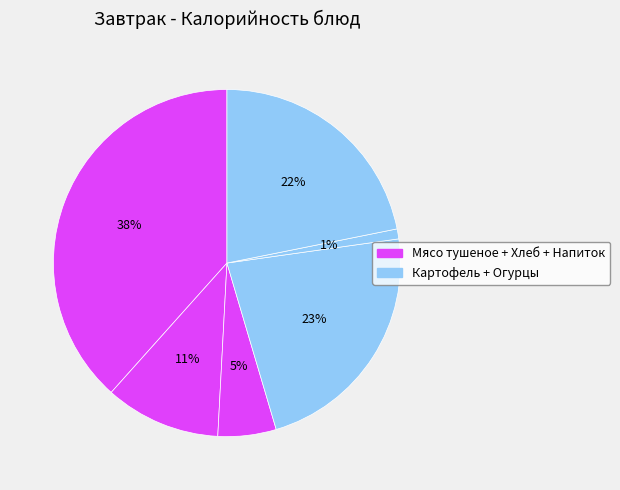

How many slices are in this pie chart?

6